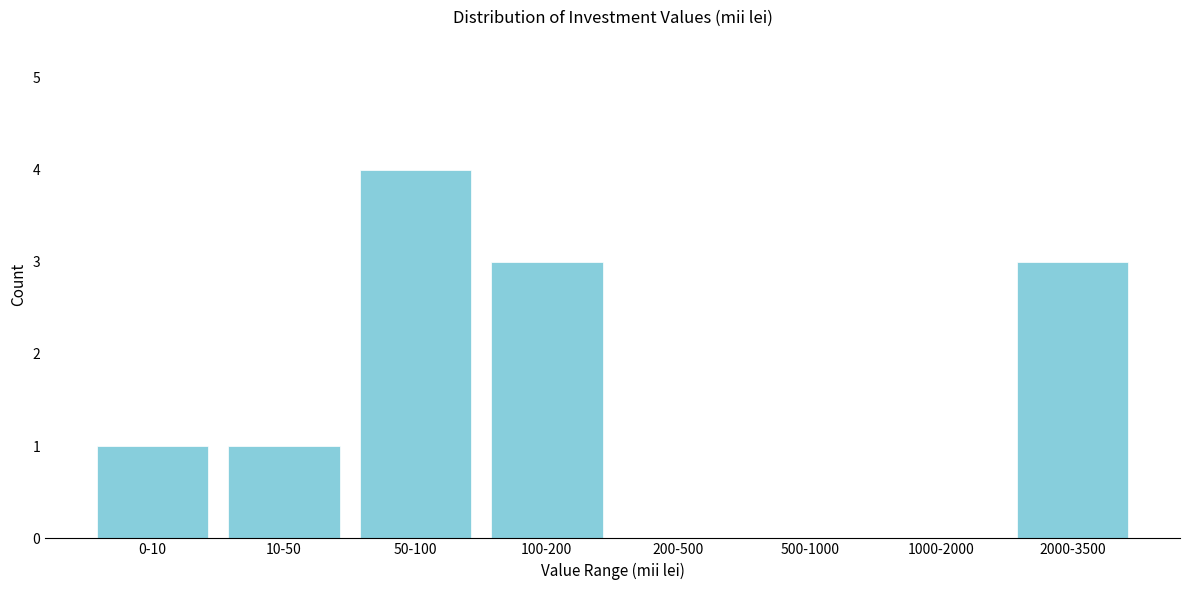

Reading left to right, what are all the values shown in this chart?

0-10=1	10-50=1	50-100=4	100-200=3	200-500=0	500-1000=0	1000-2000=0	2000-3500=3